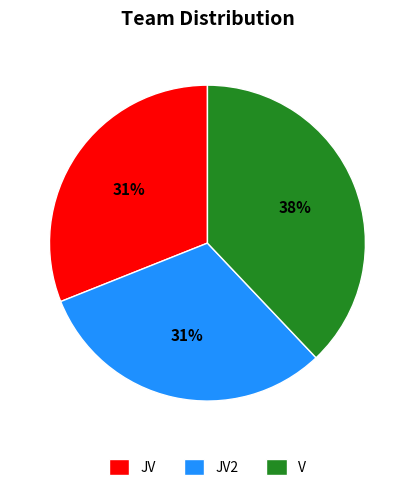

Does JV represent more than half of the total?

No